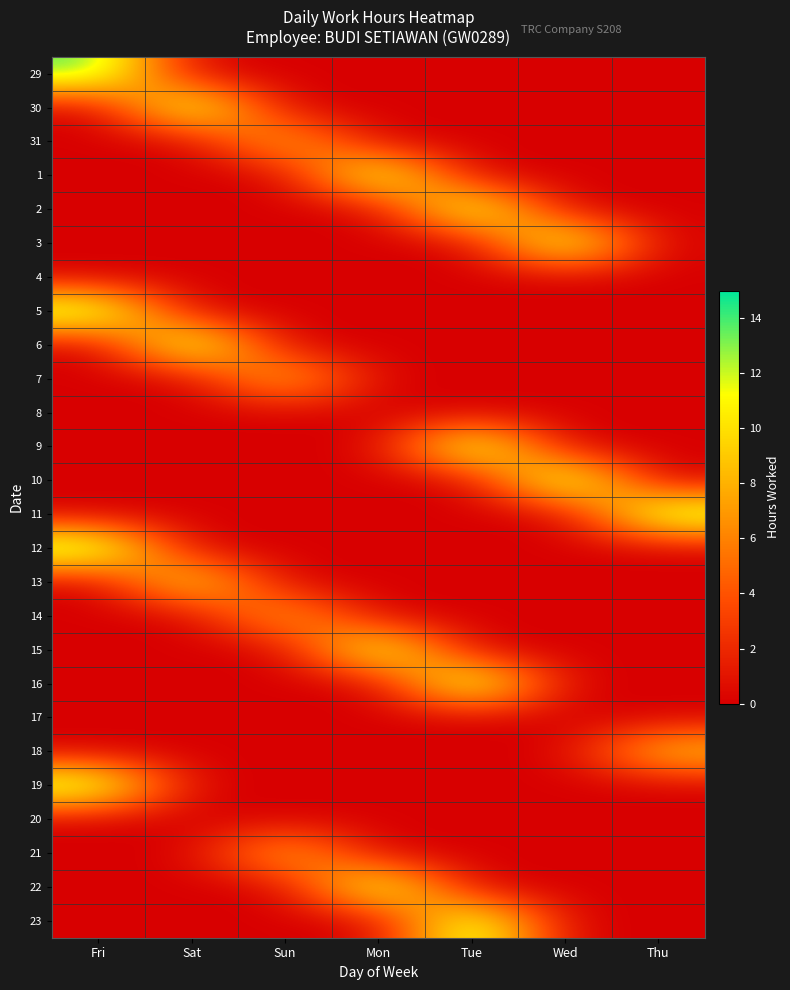

Rank the series by their maximum value, from lowest to highest.

4, 8, 17, 20, 14, 31, 21, 18, 7, 13, 15, 1, 22, 29, 30, 19, 3, 11, 2, 23, 5, 6, 9, 16, 12, 10